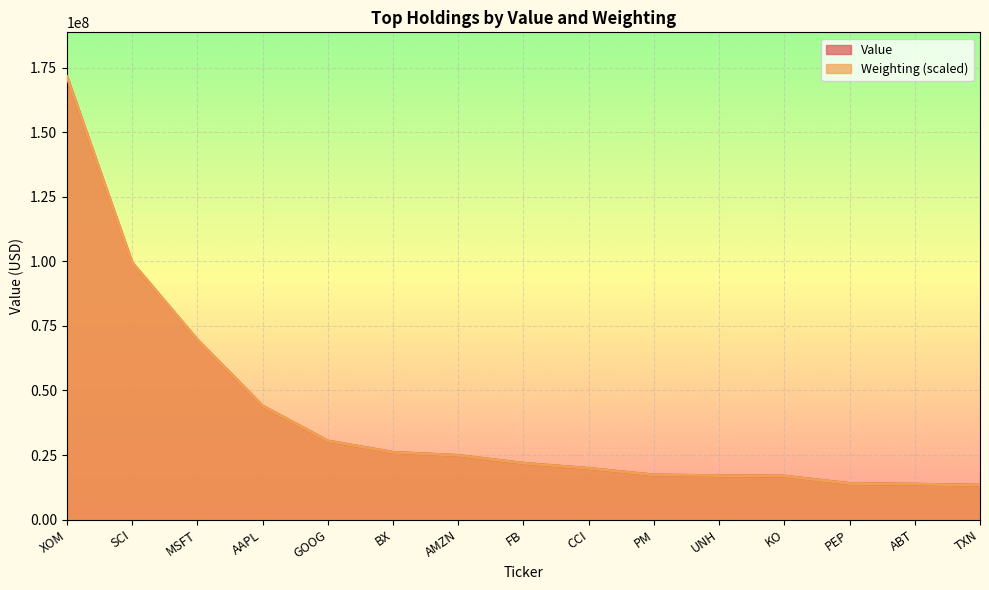

What is the label of the 11th point from the left?

UNH